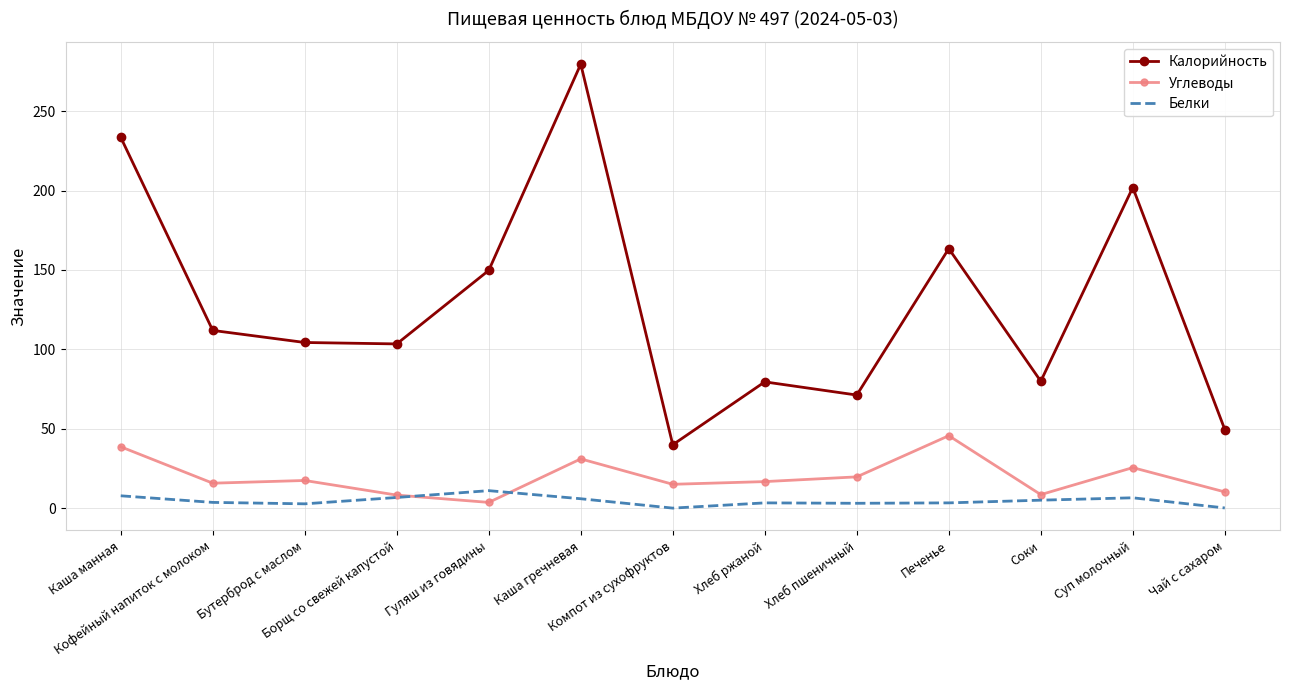

At which label does Белки reach its peak?

Гуляш из говядины